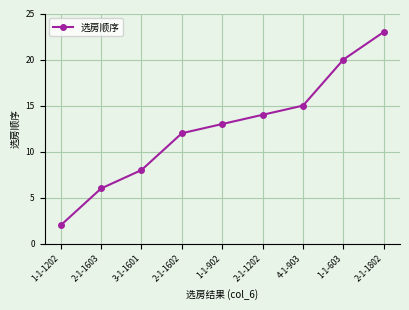

Where is the data nearest to the value 12?

2-1-1602